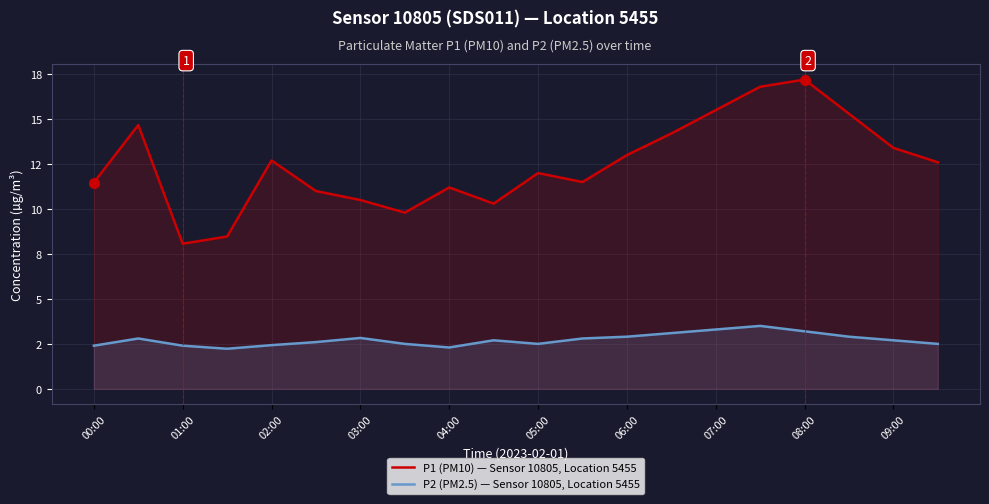

True or false: P1 (PM10) — Sensor 10805, Location 5455 has a value of 11.5 at 00:00.

True